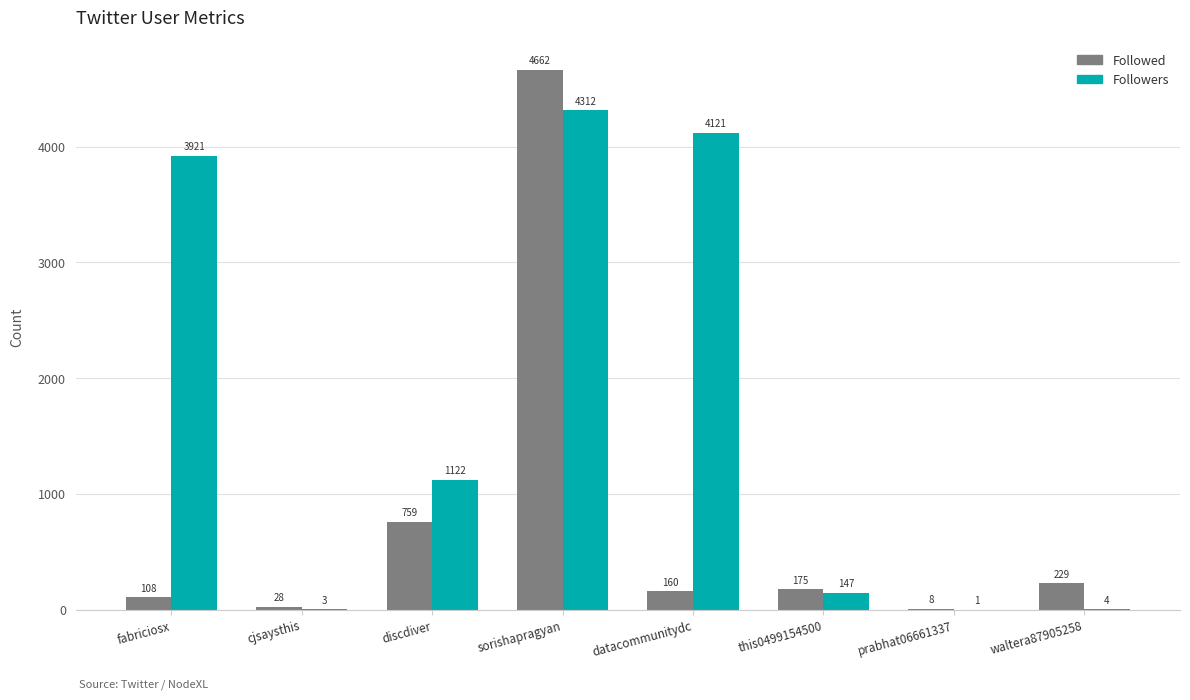

At which category is the sum across all series the highest?

sorishapragyan